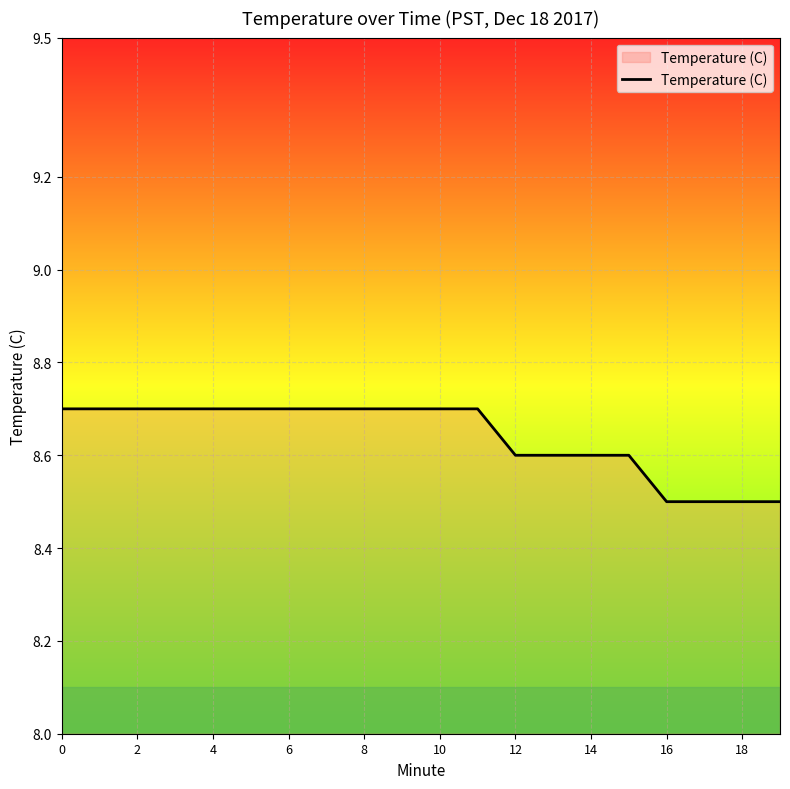

Does the chart display data point markers on the line(s)?

No